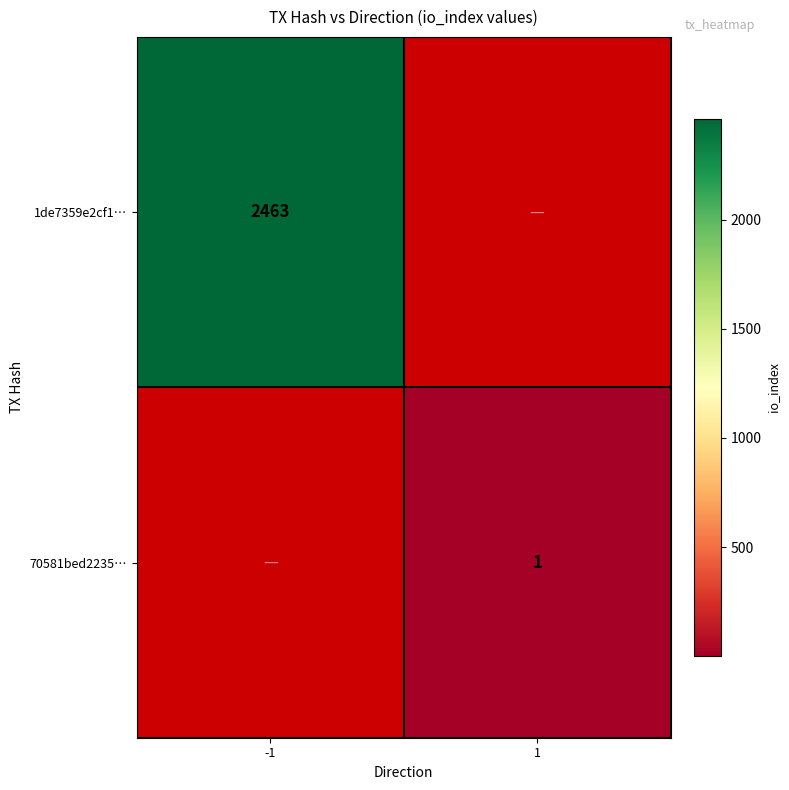

True or false: 1de7359e2cf1… has a value of 1453 at -1.

False